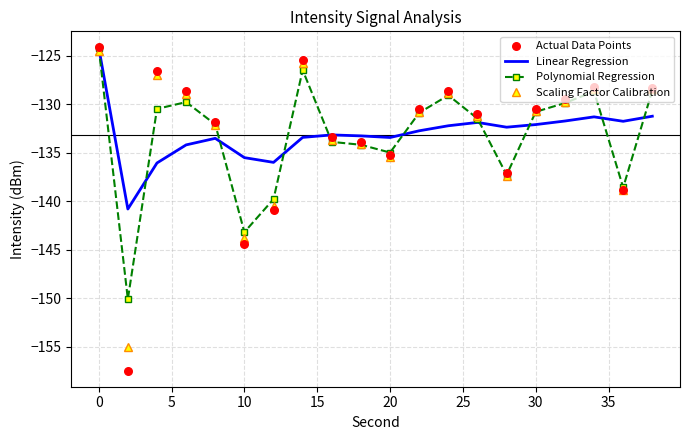

What are all the series names shown in the legend?

Linear Regression, Polynomial Regression, Scaling Factor Calibration, Actual Data Points